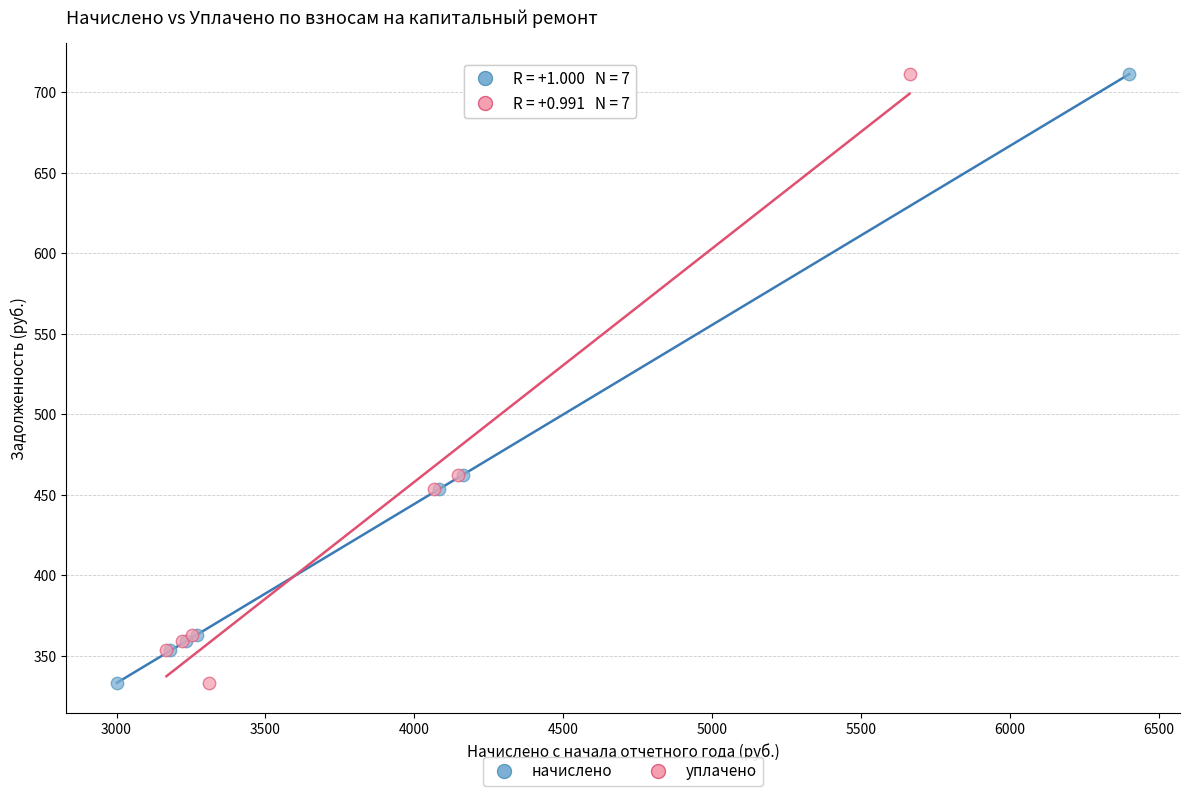

What are all the series names shown in the legend?

начислено, уплачено